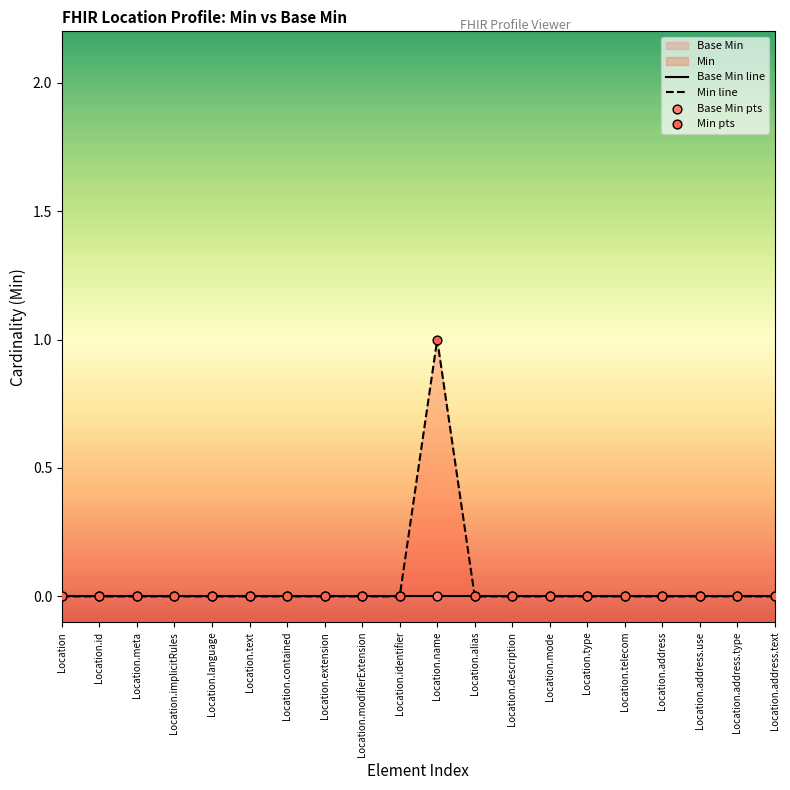

At how many categories does at least one series exceed 0?

1